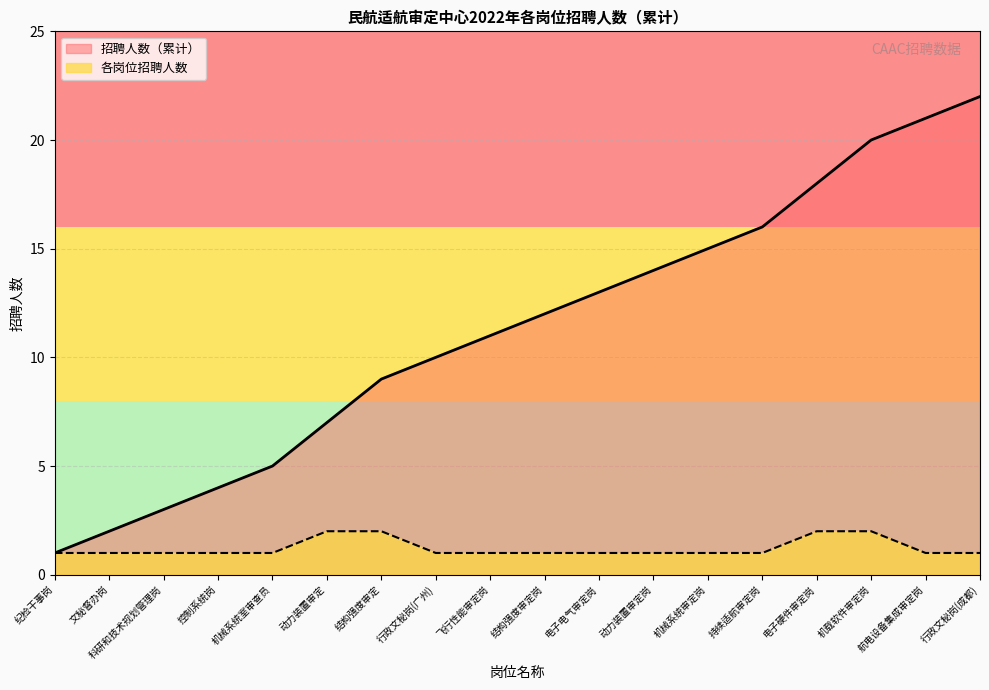

How many lines are shown in the chart?

2